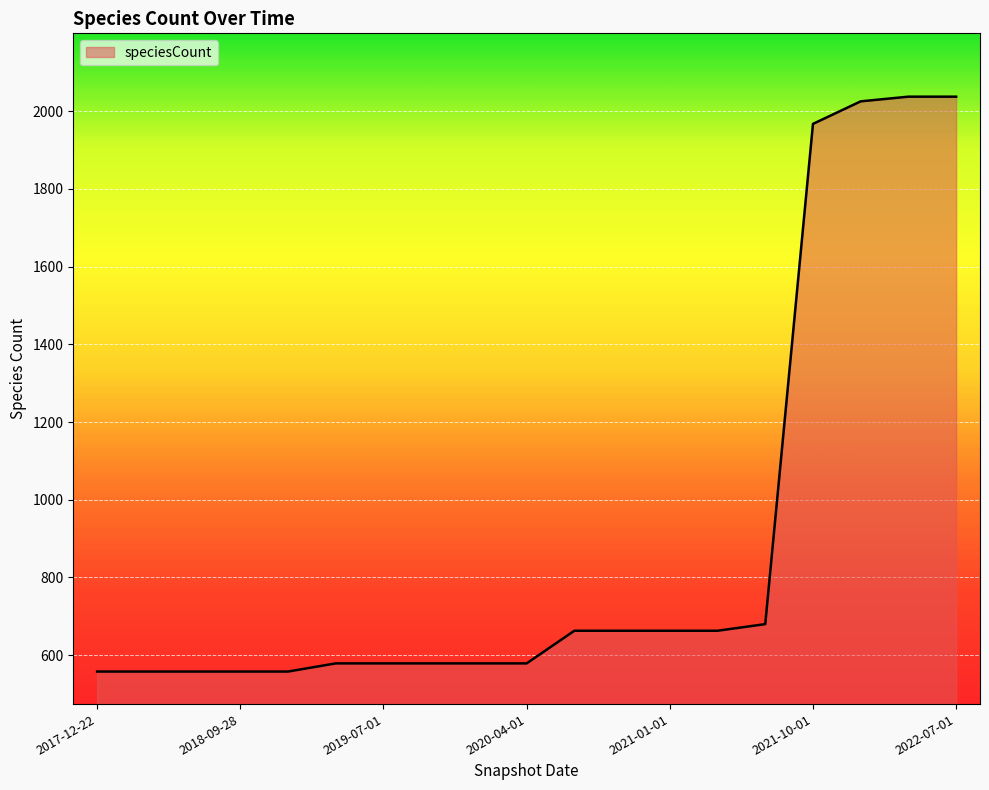

What is the smallest value displayed?

558